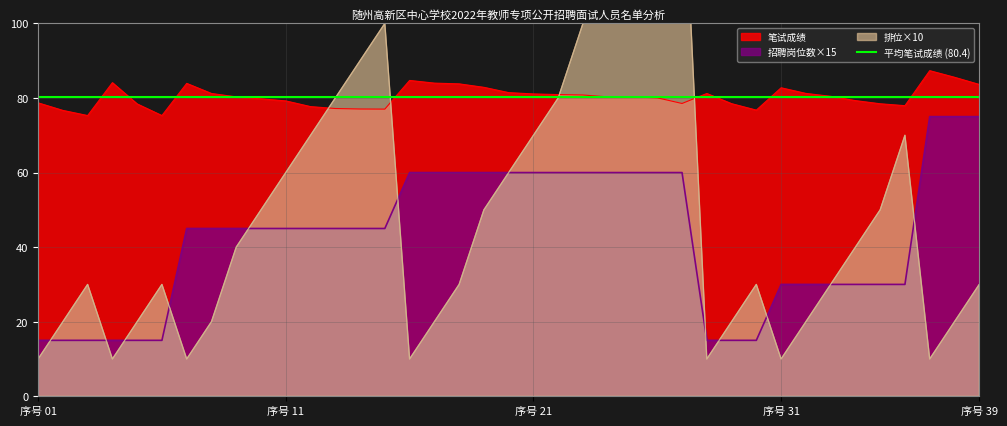

The 排位 series shows 70.0 at 12. True or false?

True